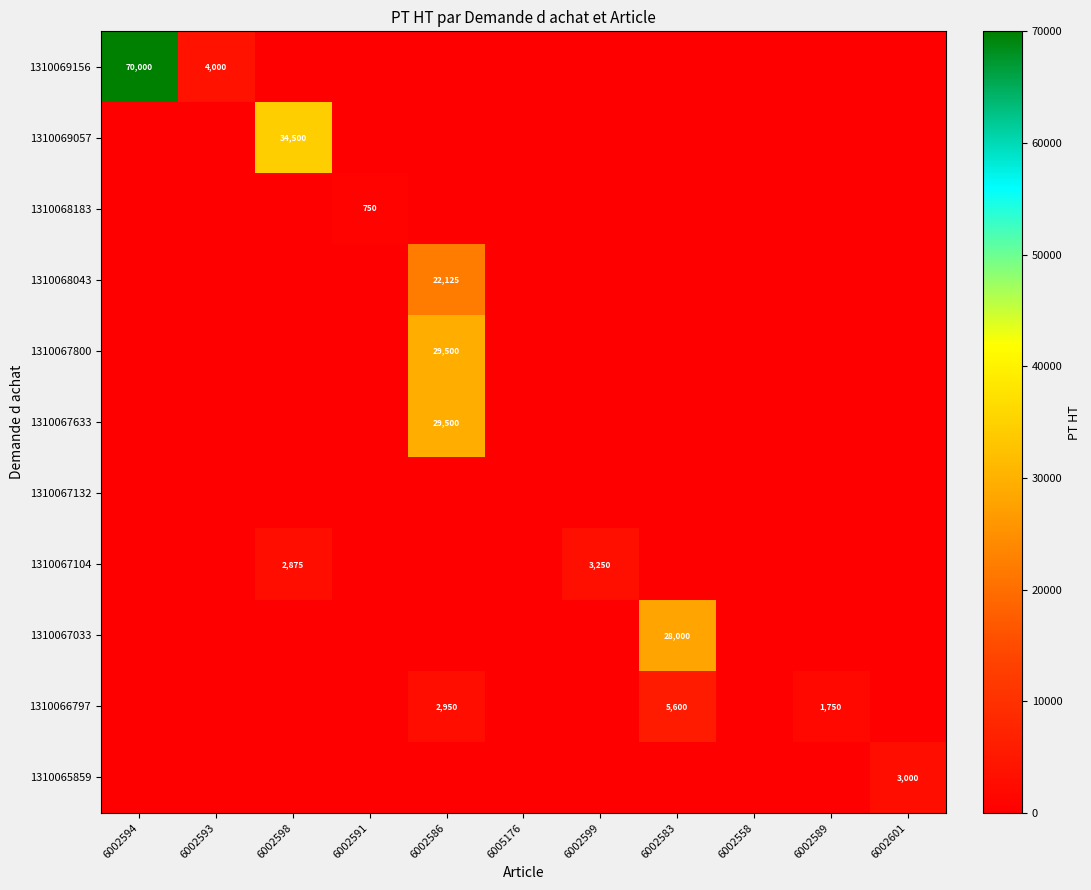

The 1310067800 series shows 11863 at 6002586. True or false?

False